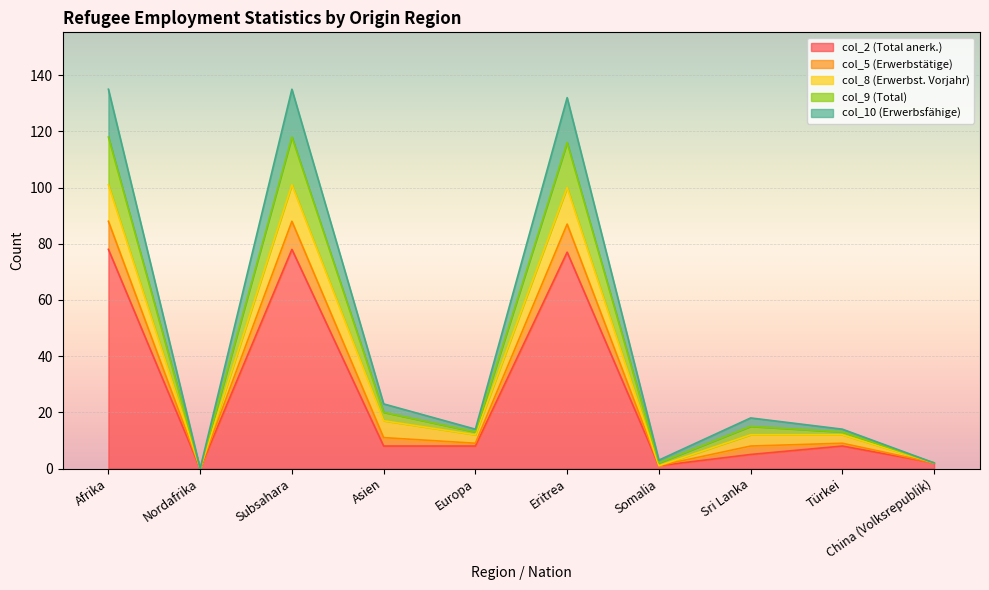

Where is the first local minimum for col_5 (Erwerbstätige)?

Nordafrika